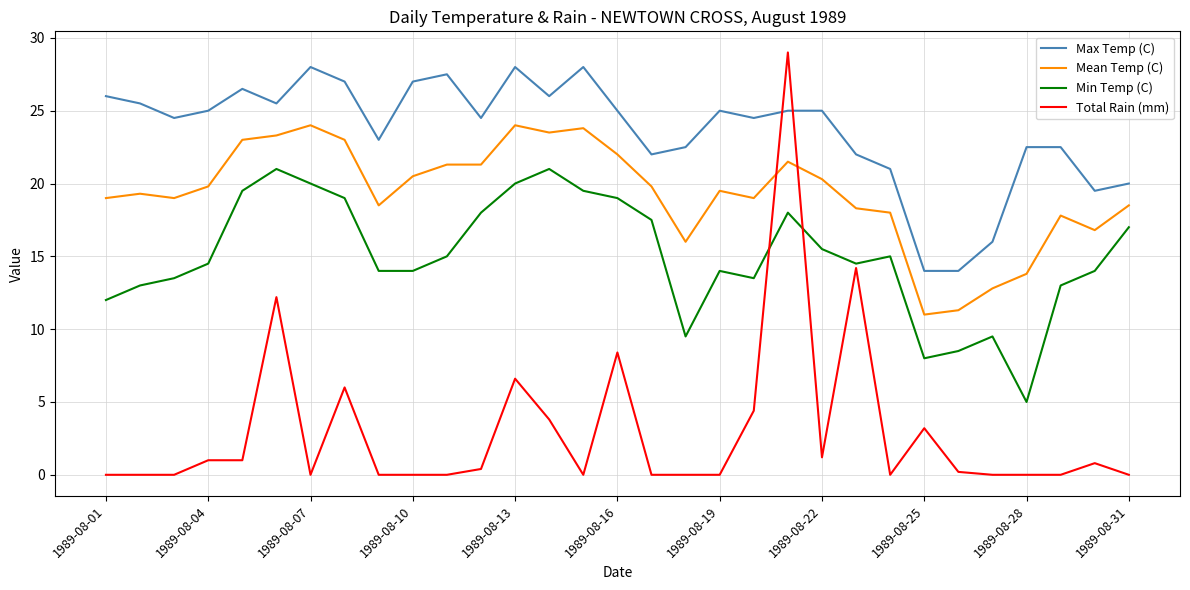

List the series in order of their overall mean, lowest first.

Total Rain (mm), Min Temp (C), Mean Temp (C), Max Temp (C)